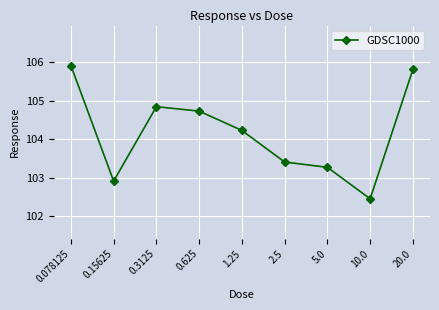

What is the maximum value shown in the chart?

105.9